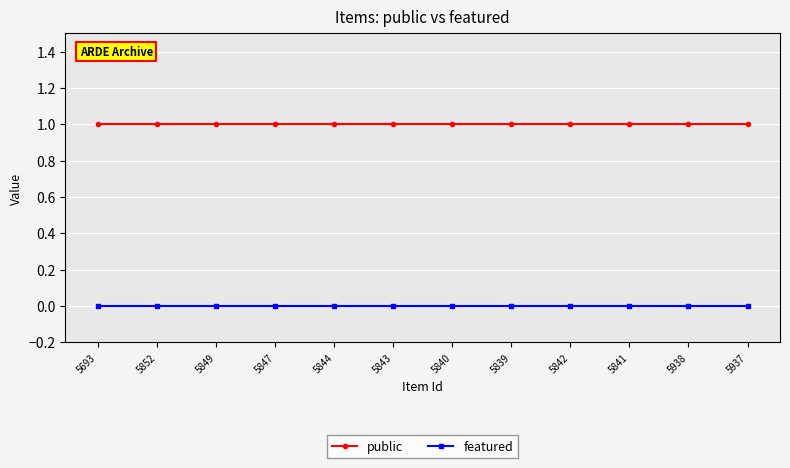

Which series has the largest total across all categories?

public